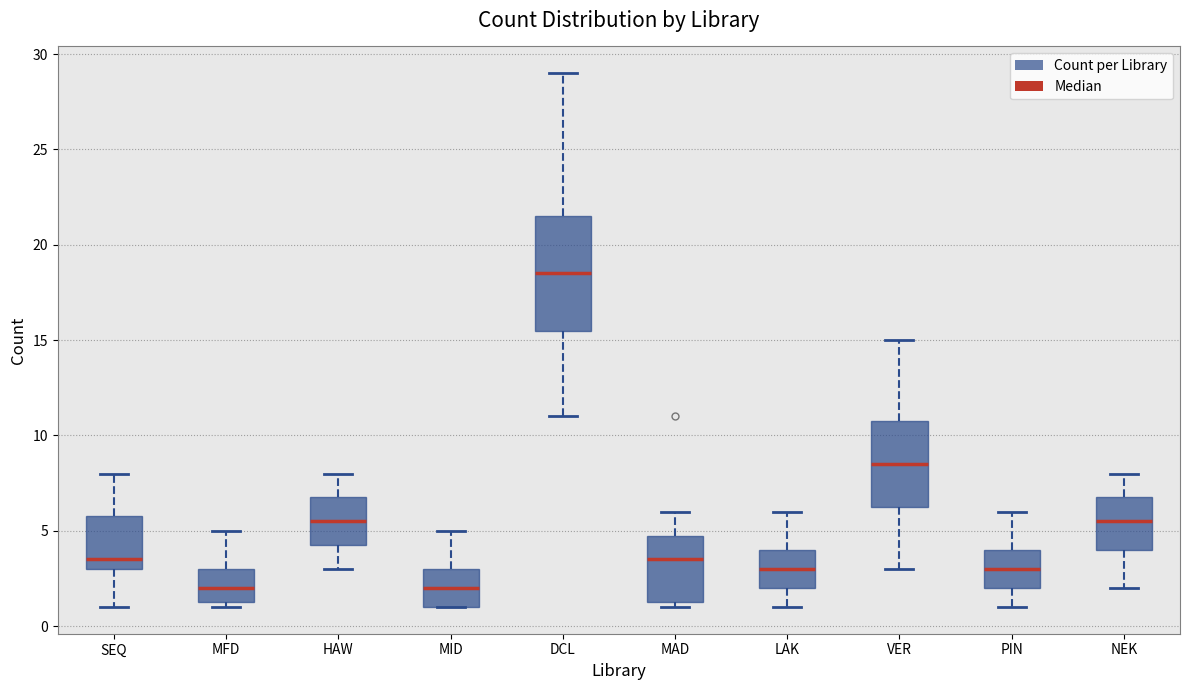

Comparing the boxes themselves (not the whiskers), which one is the tallest?

DCL